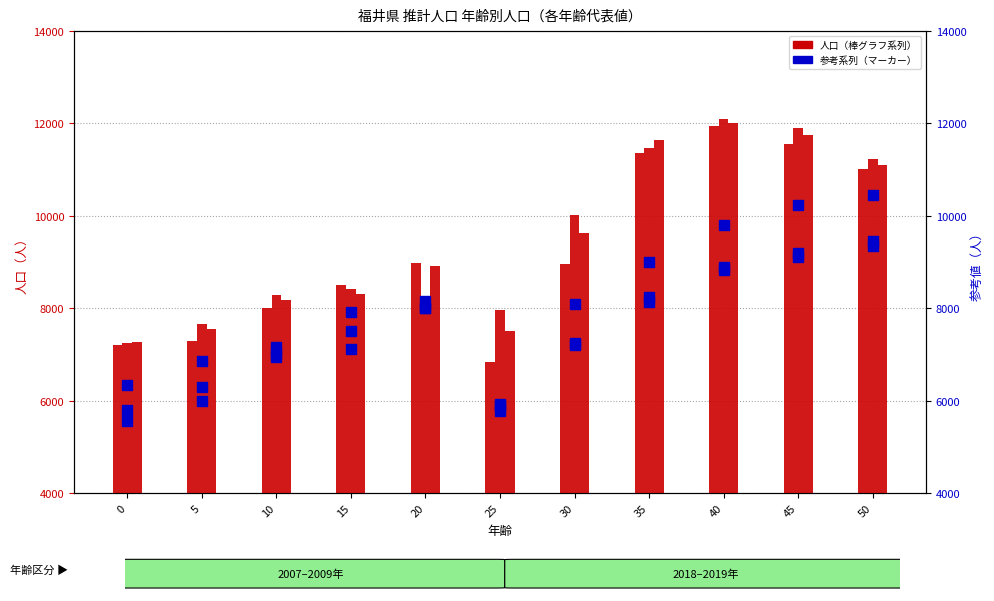

Does the chart contain stacked bars?

No